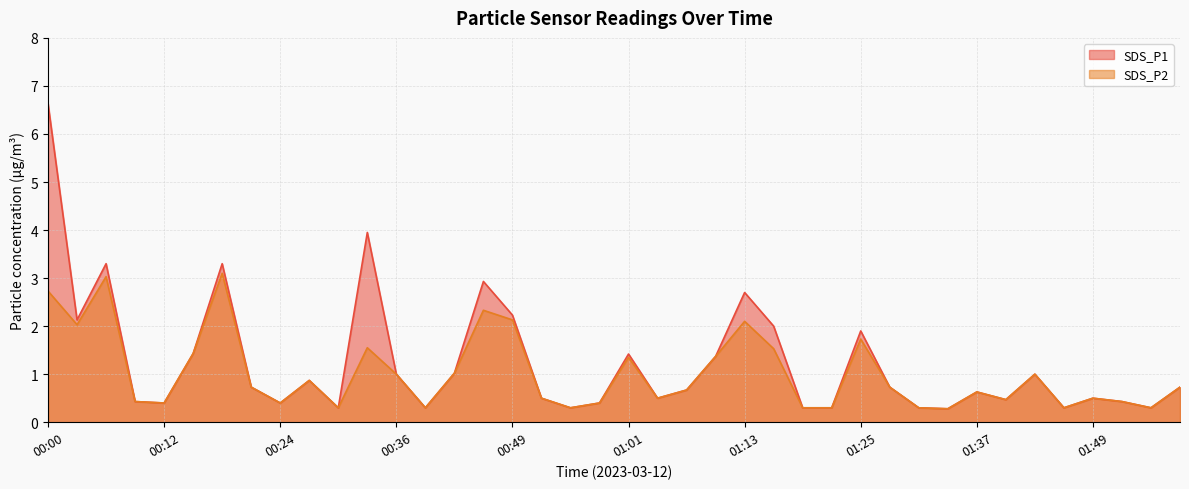

Which category has the highest value across all series?

00:00